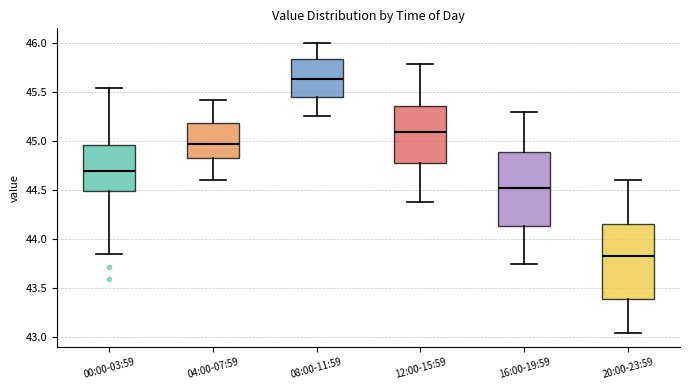

Which box has the highest median line?

08:00-11:59